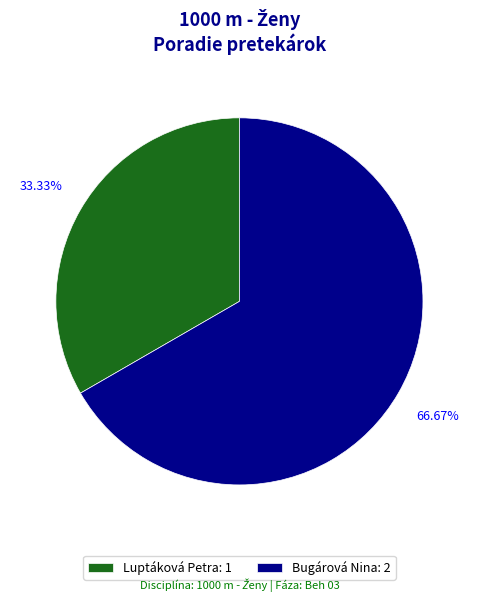

The Luptáková Petra slice represents 22% of the pie. True or false?

False